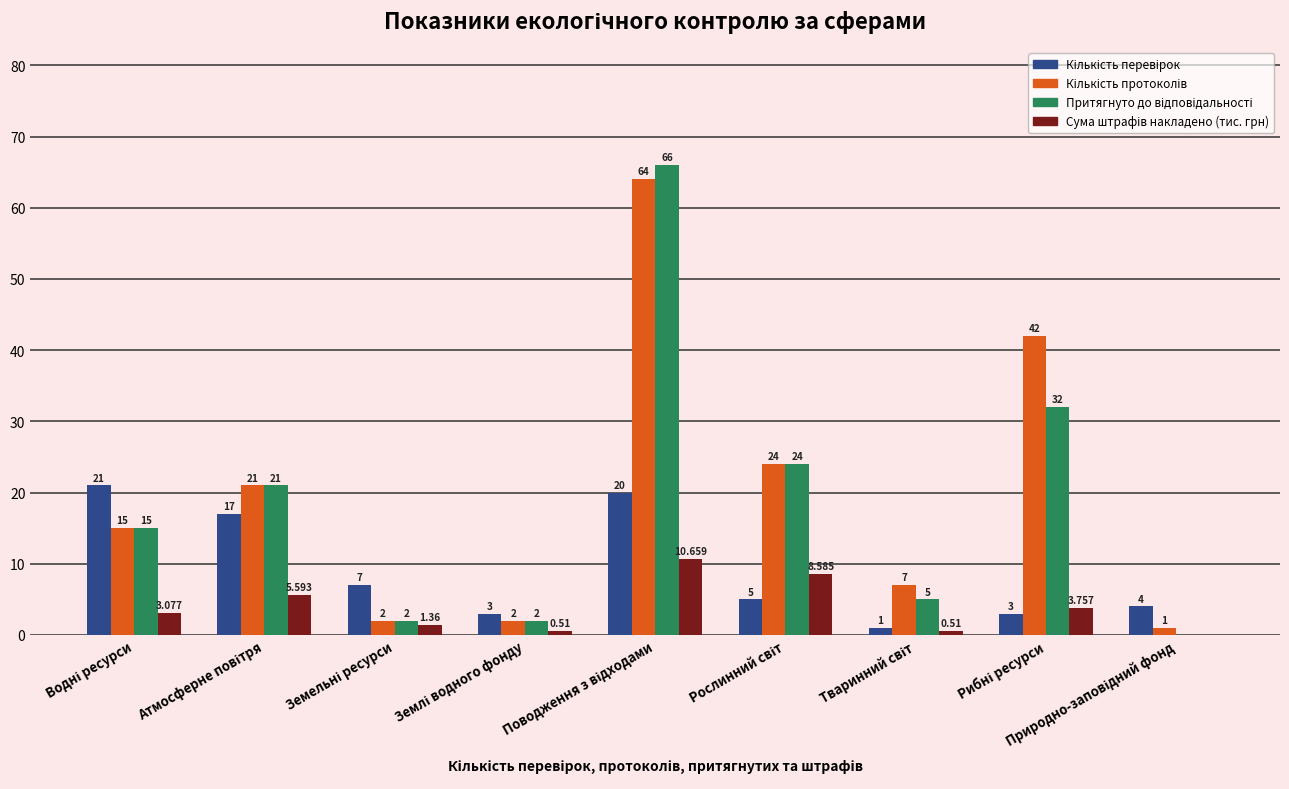

What value does the Притягнуто до відповідальності series have at Водні ресурси?

15.0